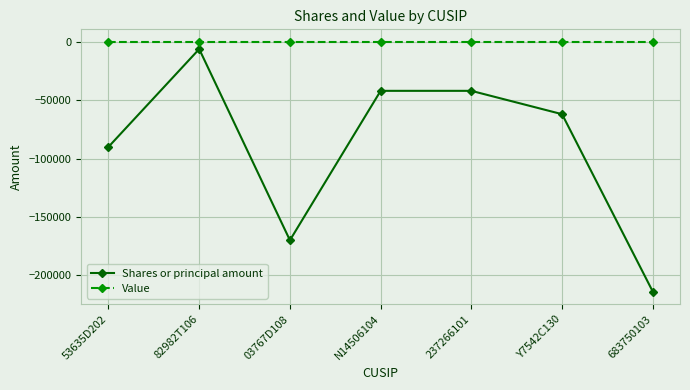

What is the smallest value displayed?

-214000